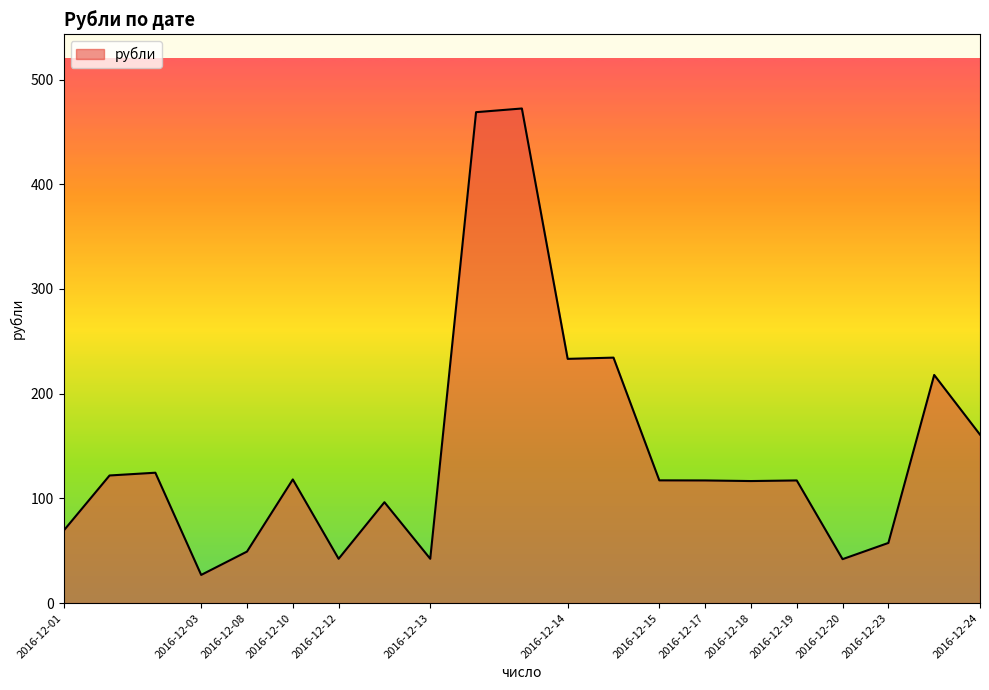

What is the difference between the maximum and minimum values?

445.4